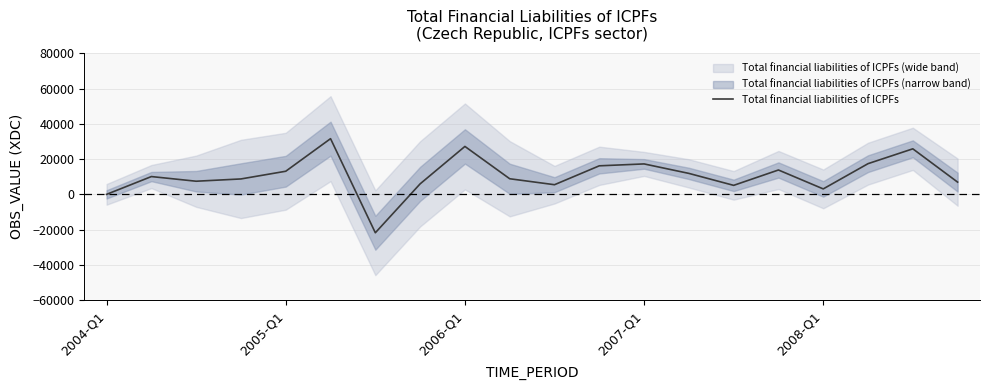

What is the average value?

10699